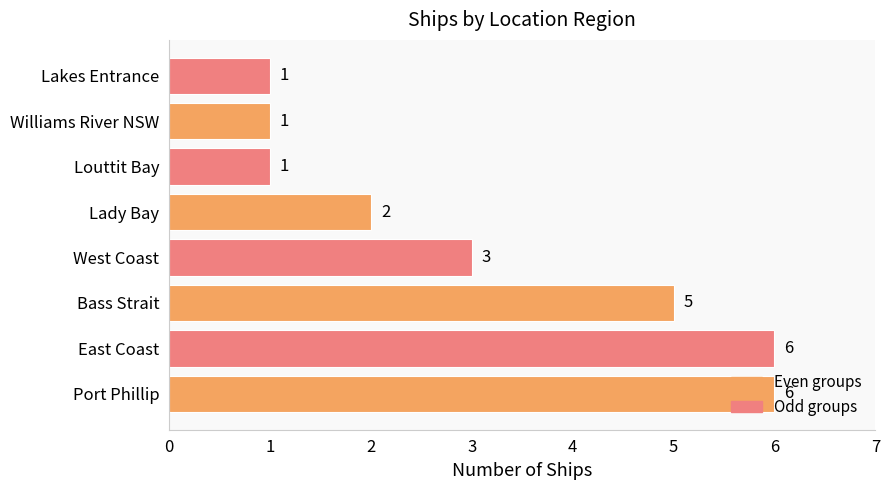

What is the average value?

3